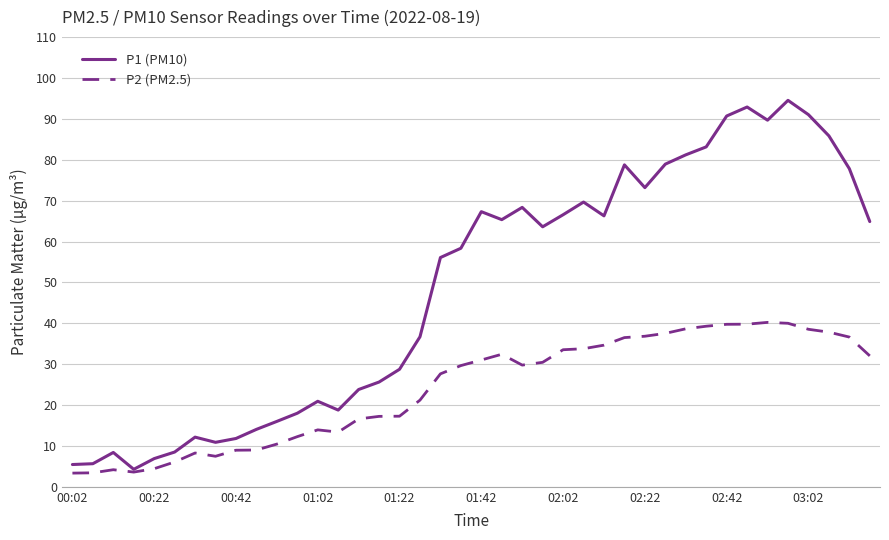

What is the value of the P2 (PM2.5) point at the 26th from the left?

33.8